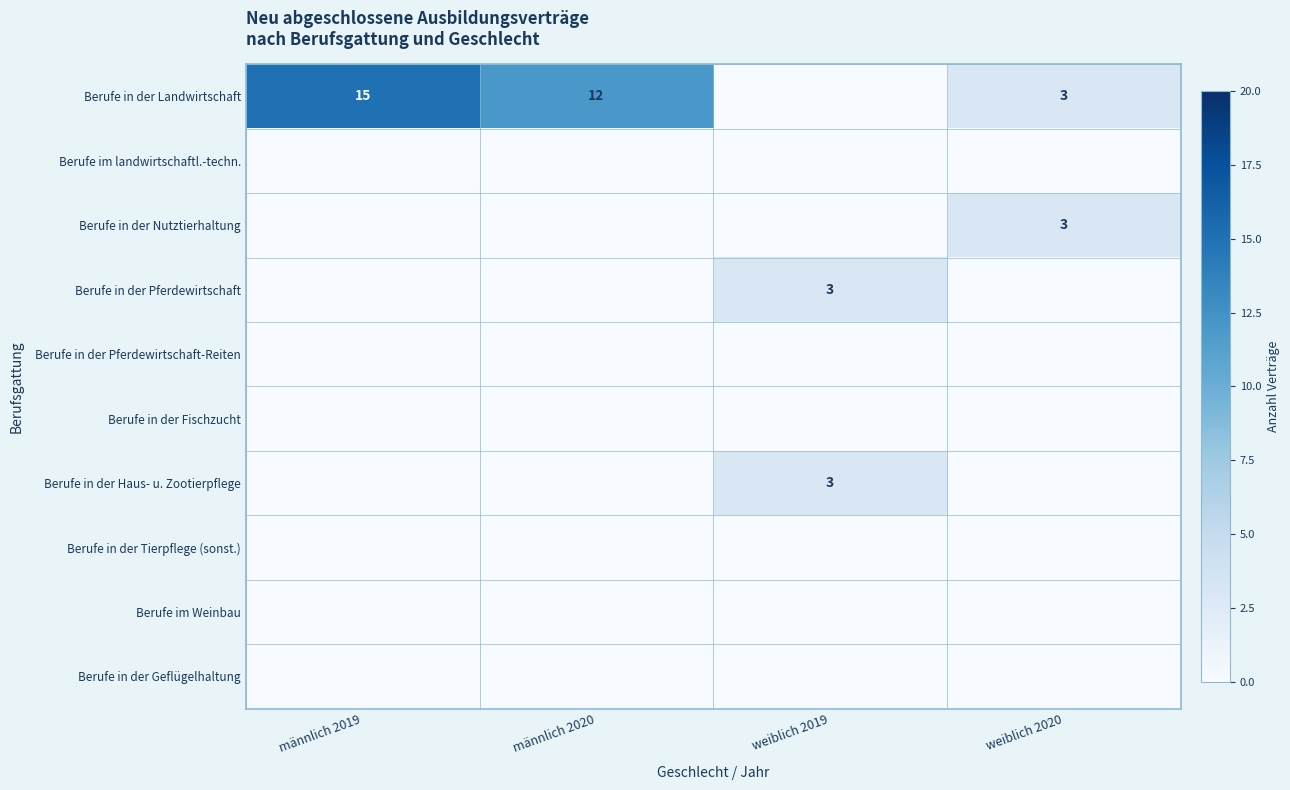

What is the difference between the highest and lowest values at weiblich 2019?

3